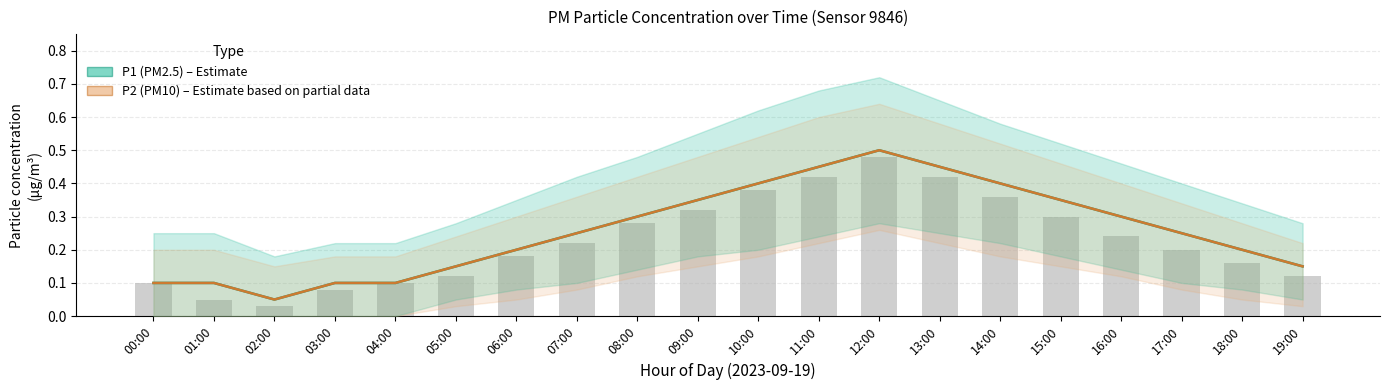

What is the label of the 18th bar from the left?

17:00